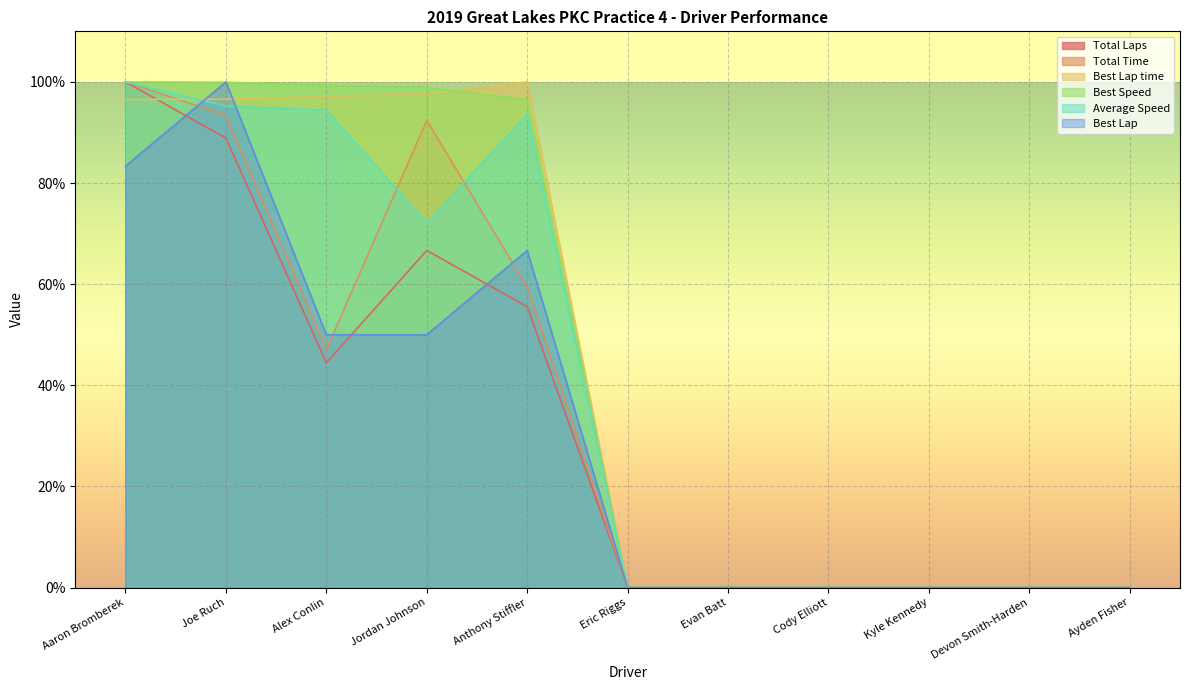

What is the difference between the Best Lap values at Eric Riggs and Joe Ruch?

100.0